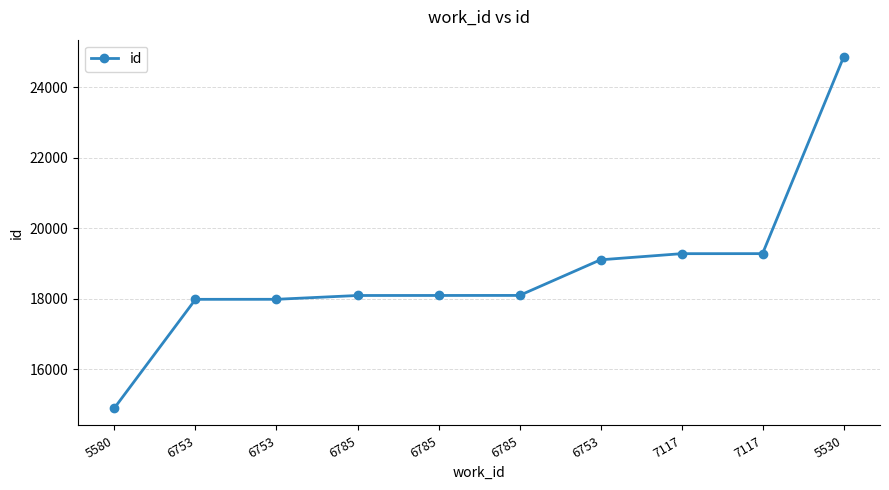

Approximately how many times larger is the value at 6753 compared to 7117?

0.9